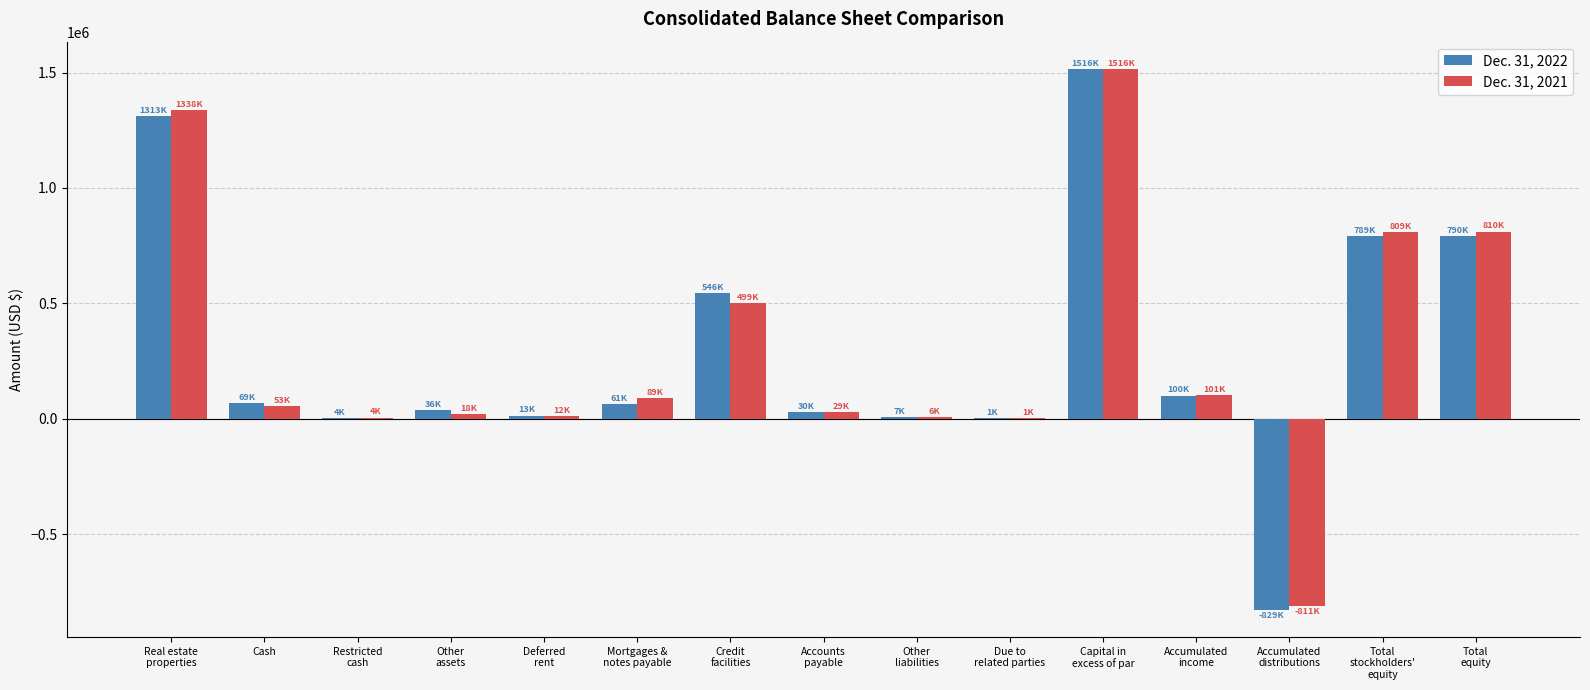

How many series are shown in this chart?

2